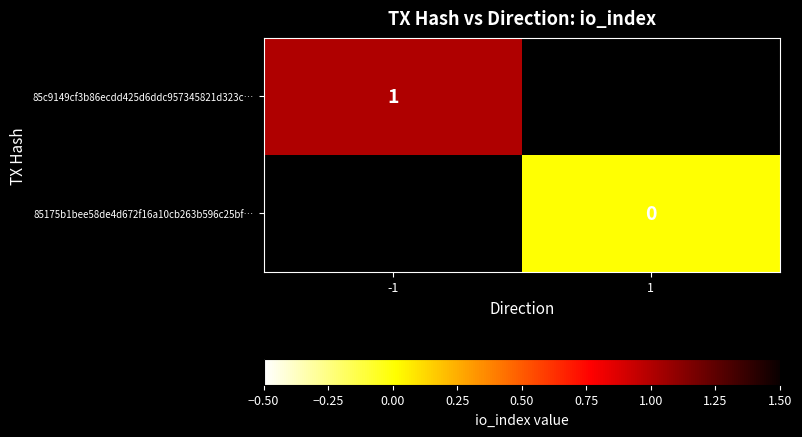

True or false: 85c9149cf3b86ecdd425d6ddc957345821d323c… has a value of 1 at -1.

True